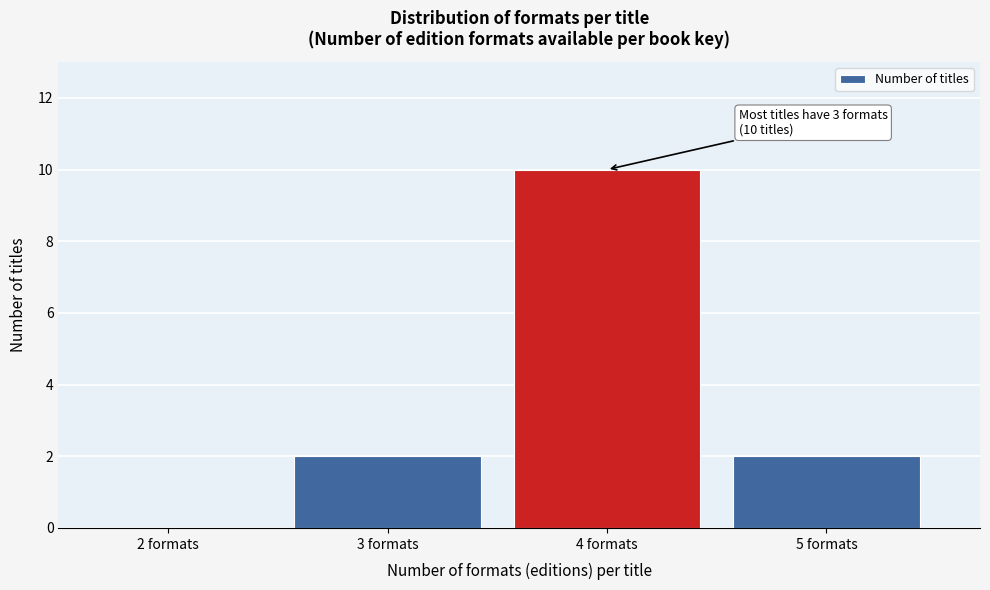

Reading left to right, list all the values displayed in this chart.

2 formats=0	3 formats=2	4 formats=10	5 formats=2